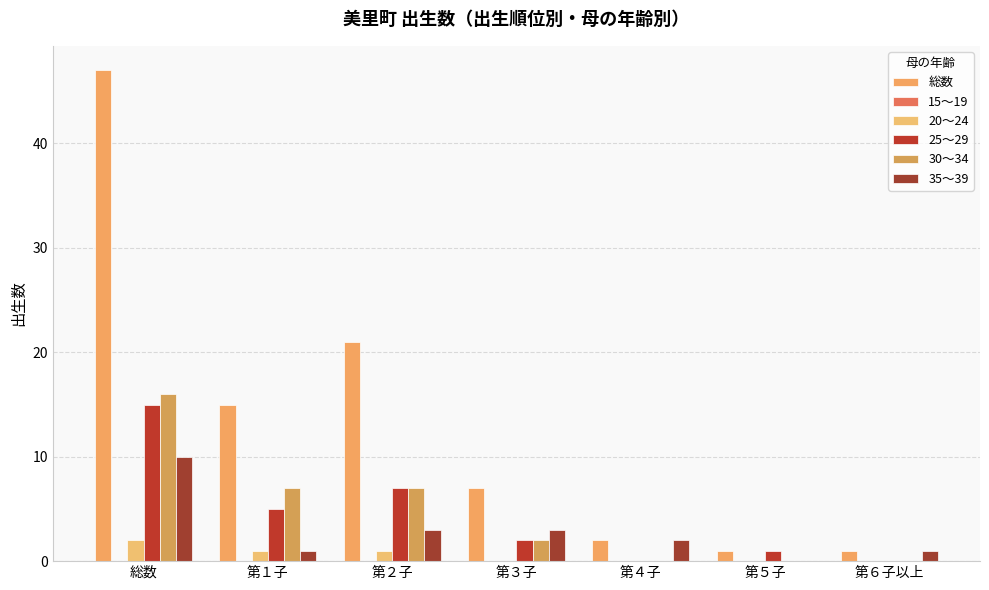

Between 第１子 and 第５子, which series saw the biggest shift?

総数